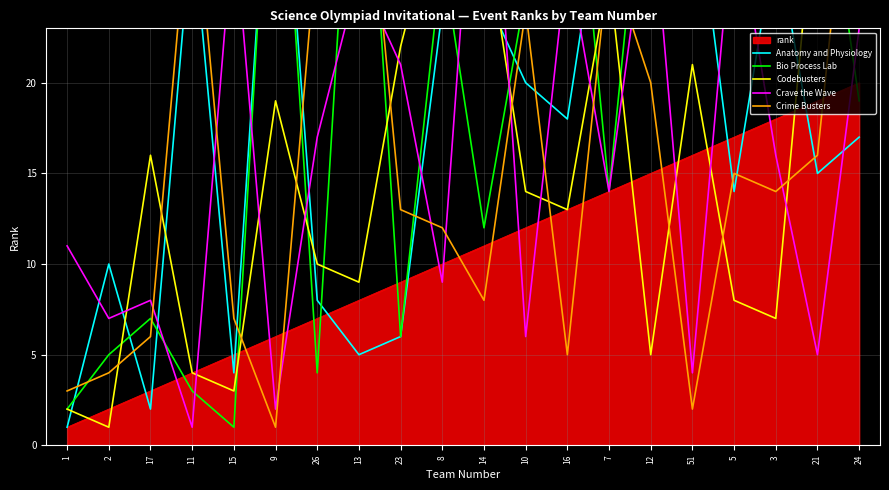

Reading left to right, transcribe all the data shown in this chart.

Anatomy and Physiology: 1	10	2	29	4	39	8	5	6	24	25	20	18	33	23	32	14	28	15	17
Bio Process Lab: 2	5	7	3	1	40	4	42	6	27	12	25	38	14	37	33	28	32	35	19
Codebusters: 2	1	16	4	3	19	10	9	22	31	29	14	13	26	5	21	8	7	32	27
Crave the Wave: 11	7	8	1	29	2	17	26	21	9	41	6	27	14	31	4	30	16	5	23
Crime Busters: 3	4	6	32	7	1	28	37	13	12	8	24	5	27	20	2	15	14	16	38